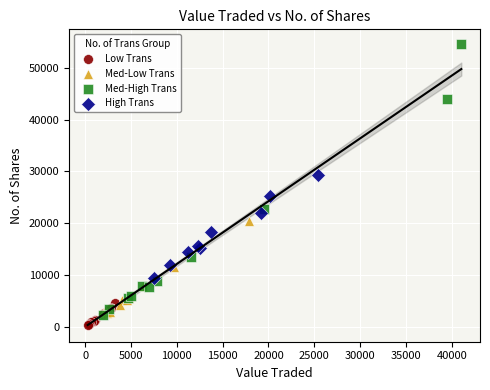

Which series has the widest spread of Y values?

Med-High Trans